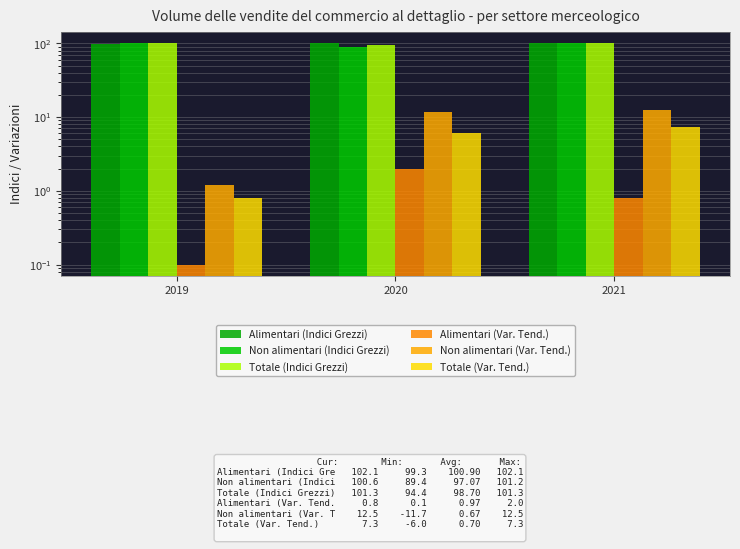

What is the spread (max minus min) of values at 2019?

101.1